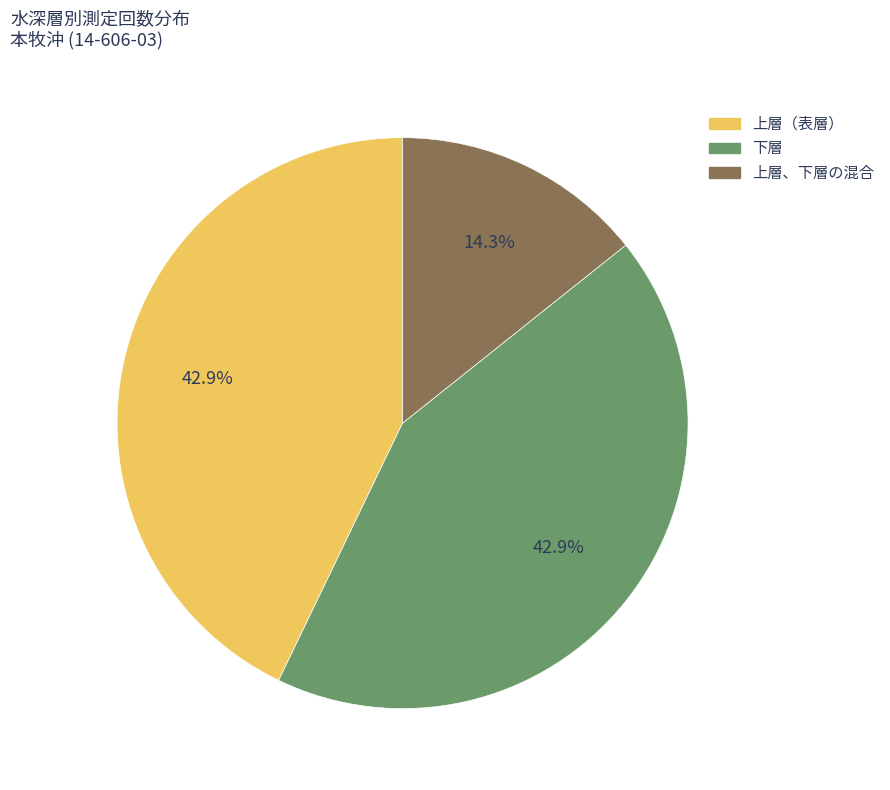

To the nearest percent, what portion does 上層（表層） represent?

43%